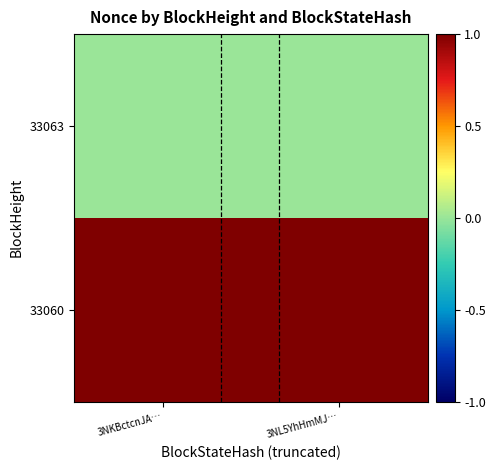

Which category has the highest value across all series?

3NKBctcnJA…